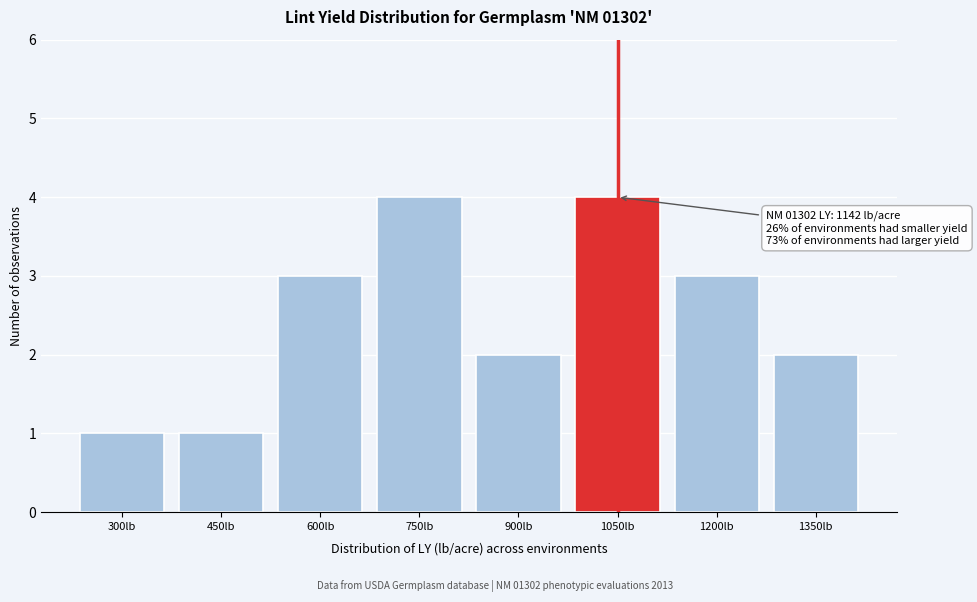

Reading right to left, extract all data points from this chart.

1350lb=2	1200lb=3	1050lb=4	900lb=2	750lb=4	600lb=3	450lb=1	300lb=1